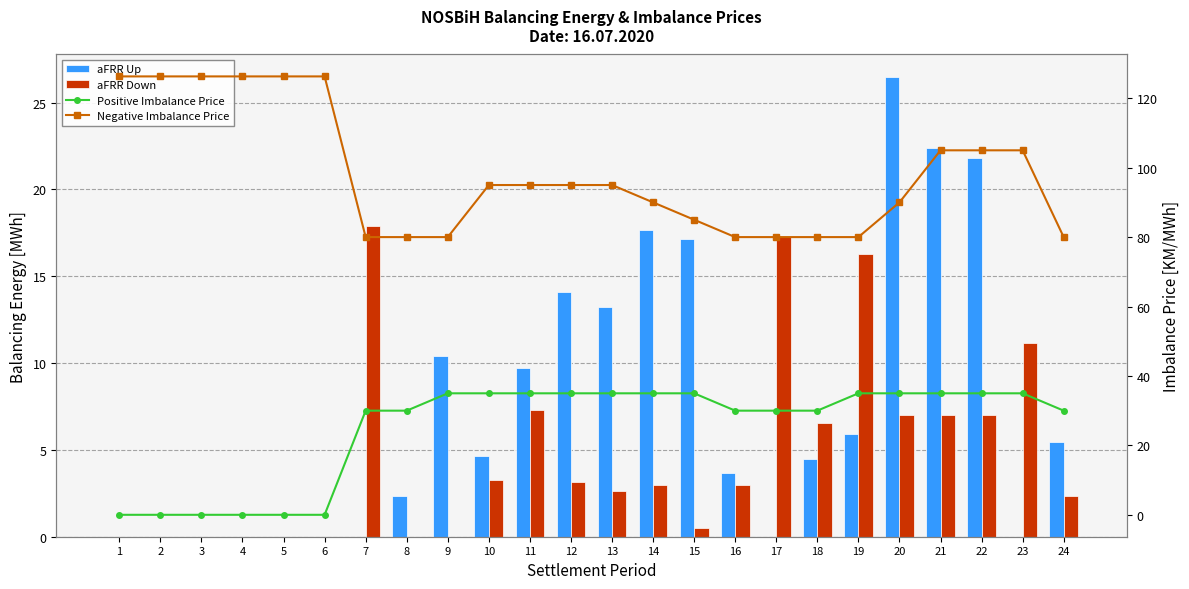

Which category has the lowest value in the aFRR Up series?

1